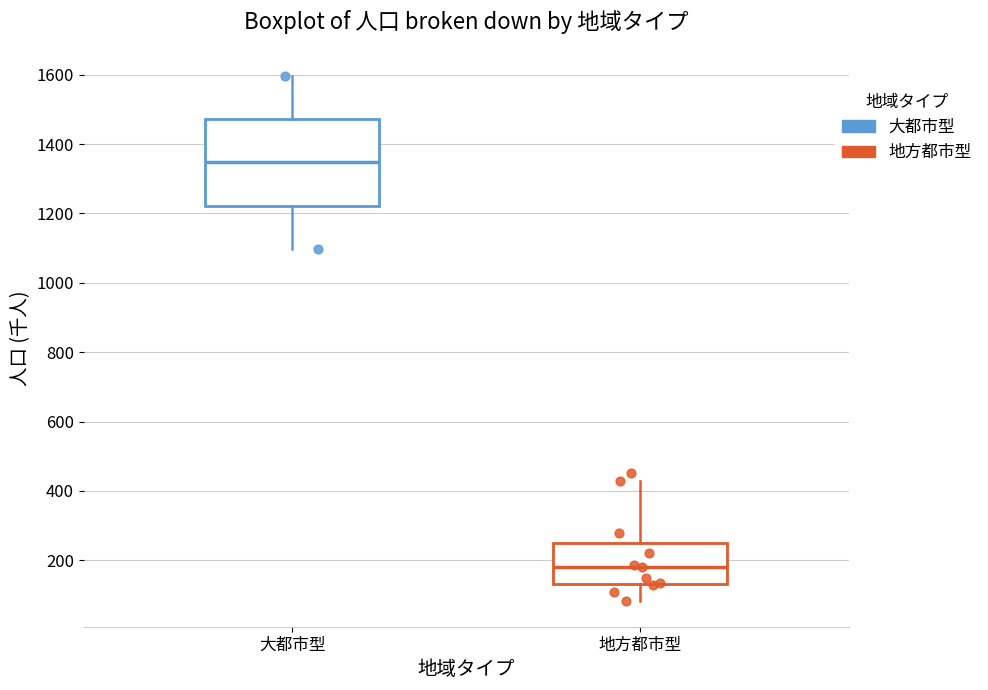

Reading left to right, read every box against the y-axis: the position of its median line, the range the box covers, and the ends of its whiskers. The values are not printed on the chart, so give them approximately, as read against the axis.

大都市型: median 1340, box 1220 to 1480, whiskers 1100 to 1600
地方都市型: median 180, box 140 to 260, whiskers 80 to 420